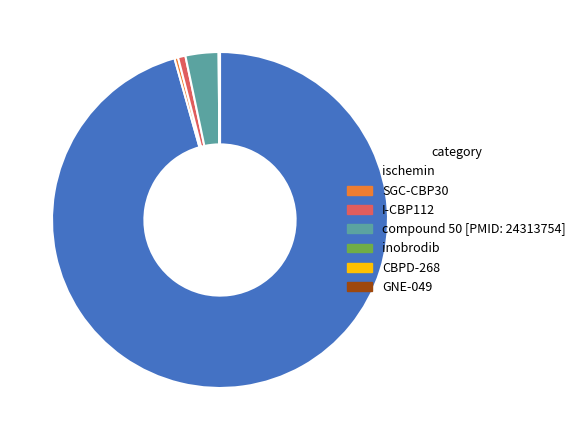

Which slice is the largest?

ischemin